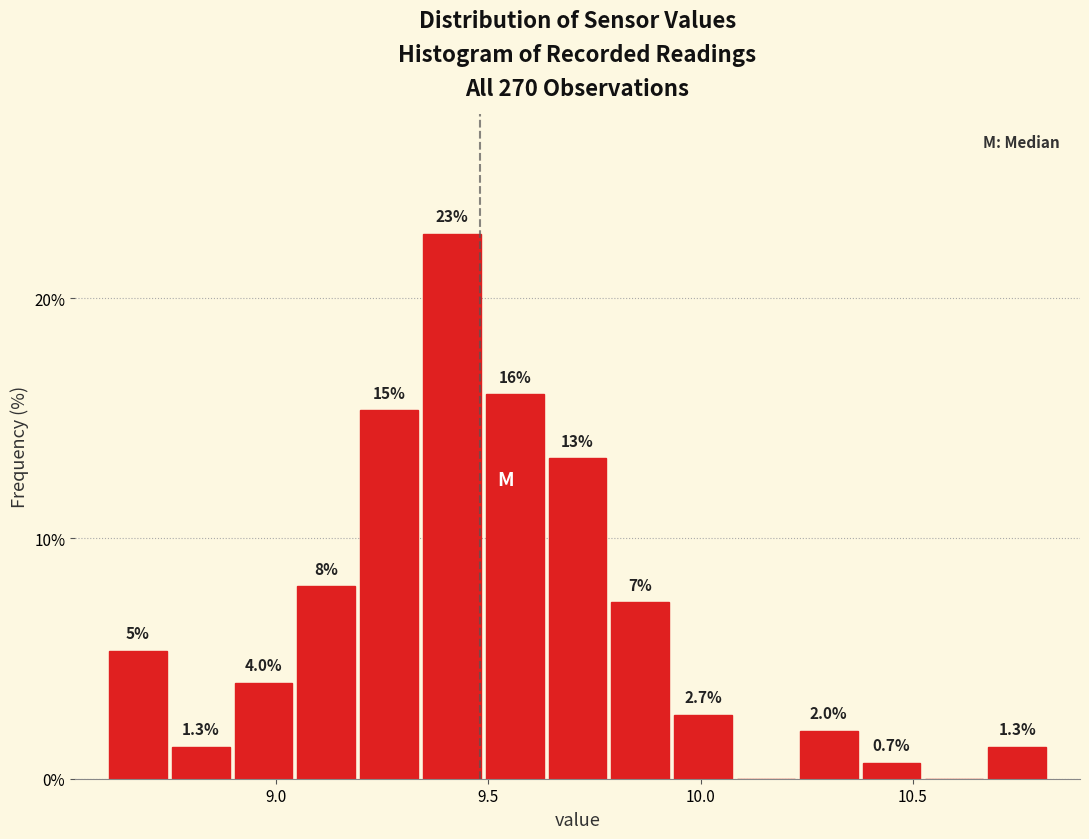

Read against the x-axis, roughly where is the centre of the tallest bar?

9.40